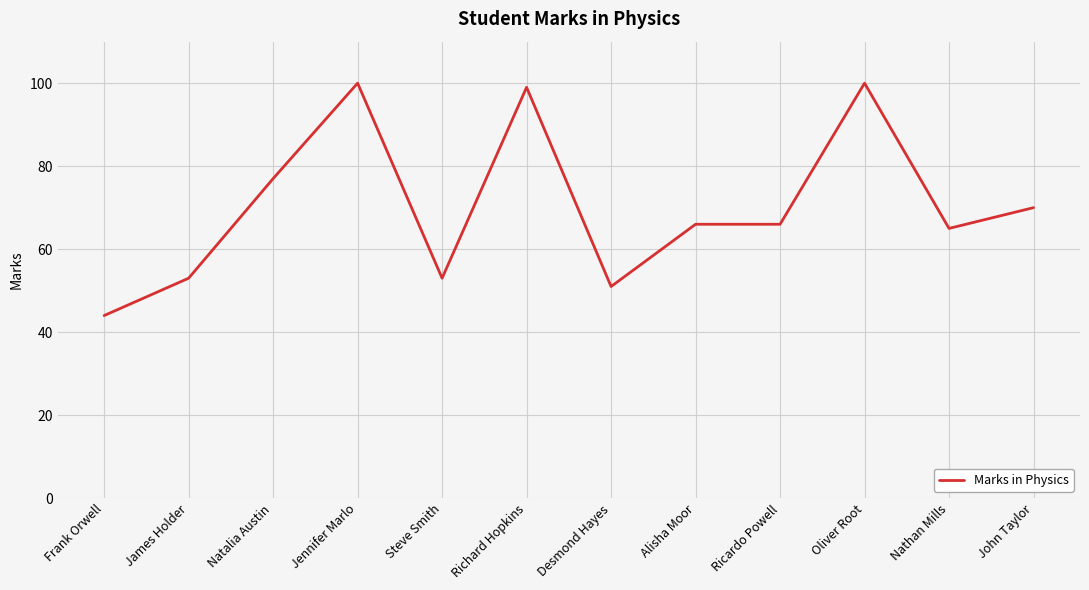

What is the difference between the values at Ricardo Powell and Steve Smith?

13